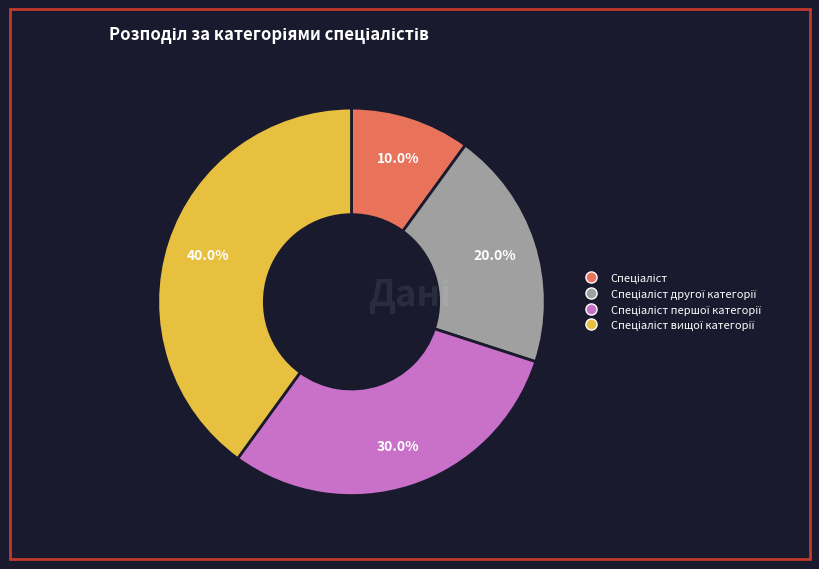

Is there any slice that represents more than half of the pie?

No